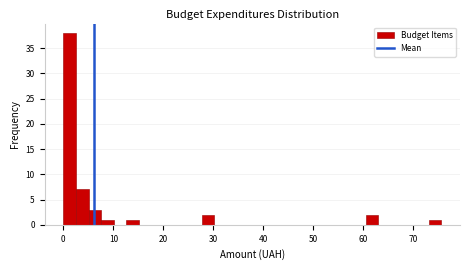

Read against the x-axis, roughly where is the centre of the tallest bar?

1